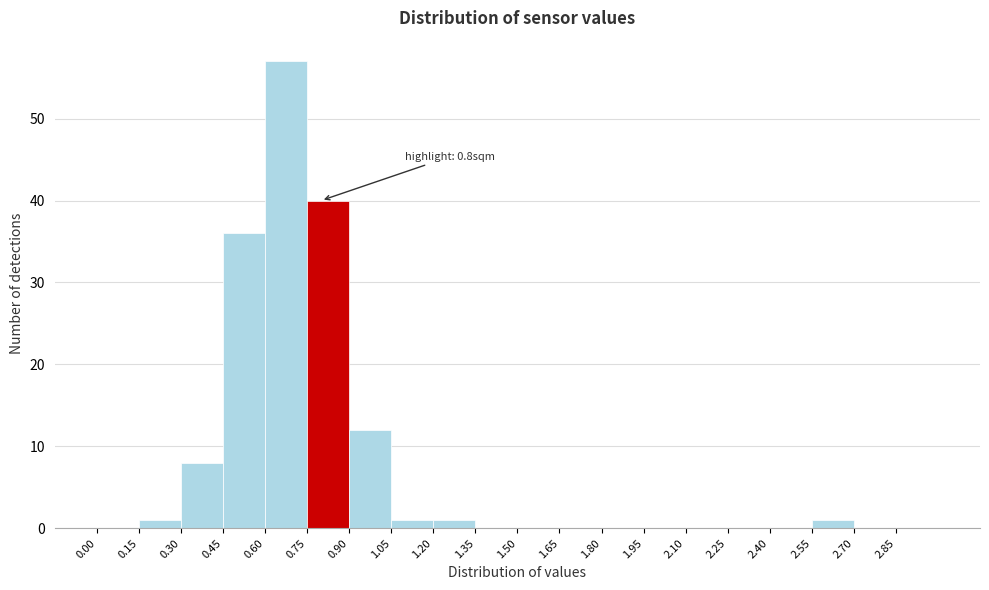

Which range on the x-axis has the tallest bar?

0.60 to 0.75